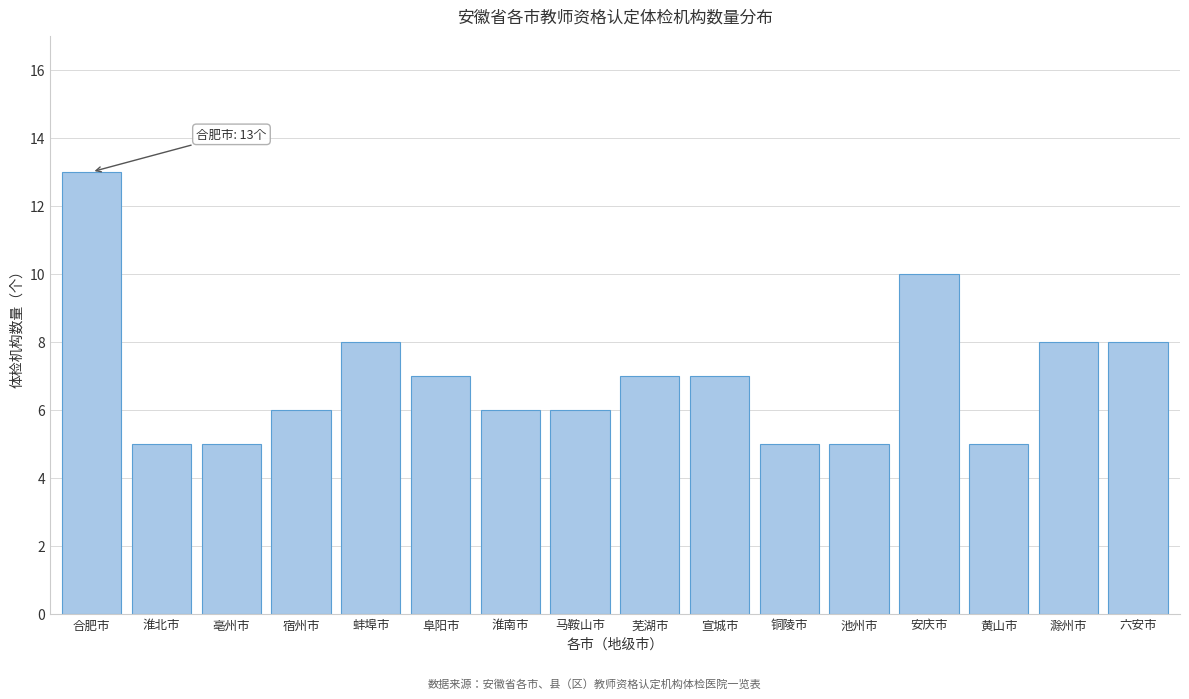

Reading right to left, extract all data points from this chart.

8	8	5	10	5	5	7	7	6	6	7	8	6	5	5	13